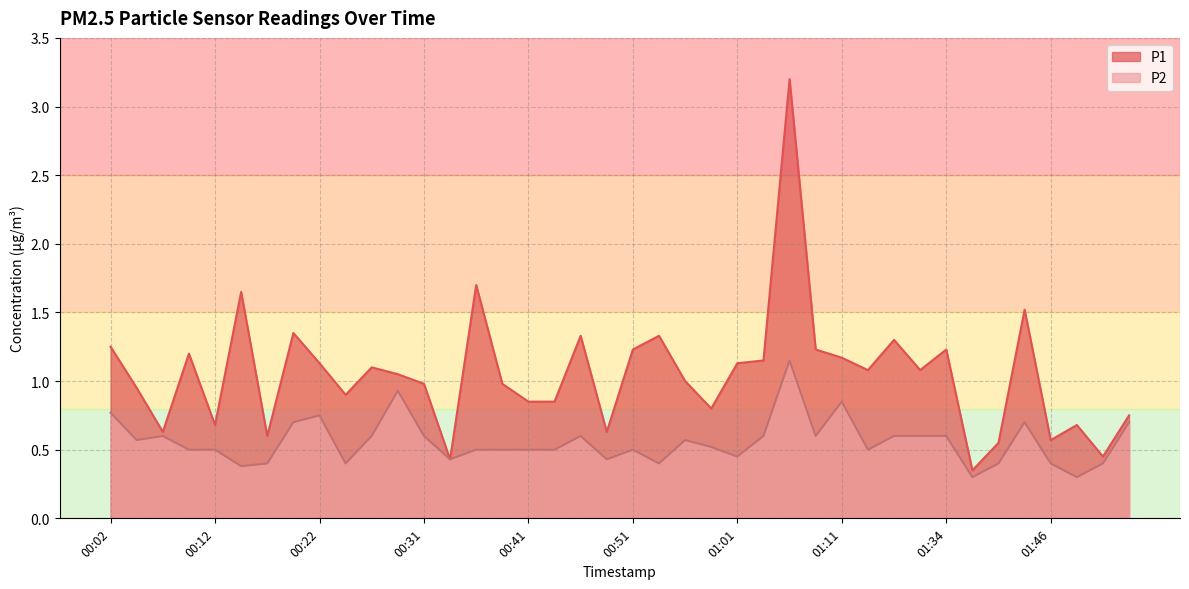

At 00:58, list the series in order from smallest to largest.

P2, P1